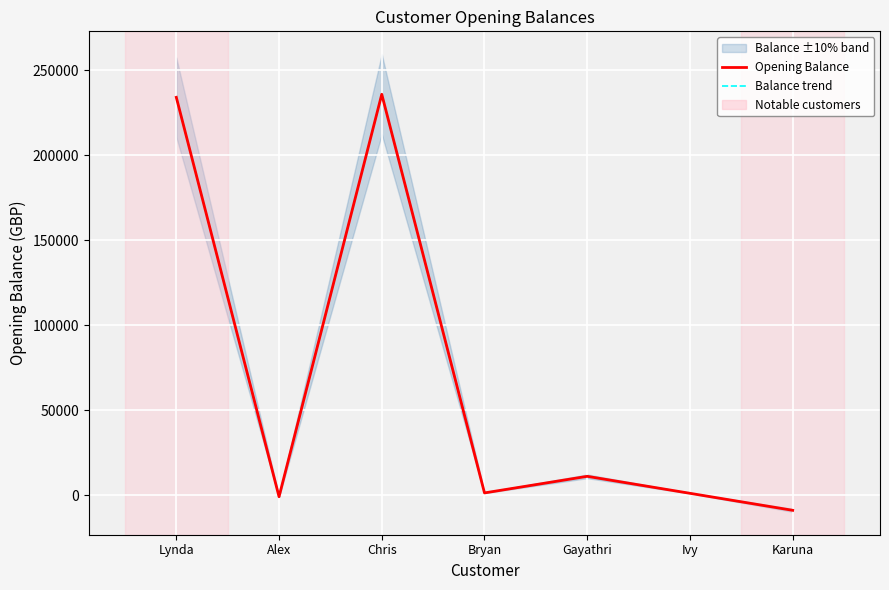

At how many categories does at least one series exceed 166783?

2